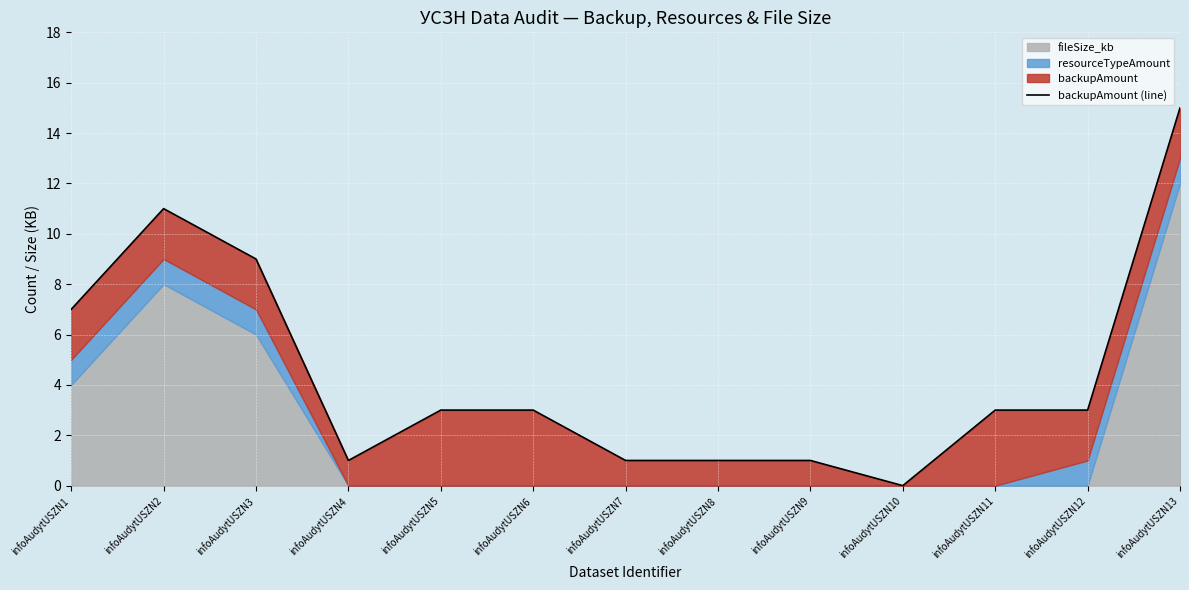

What is the sum of all values?

58